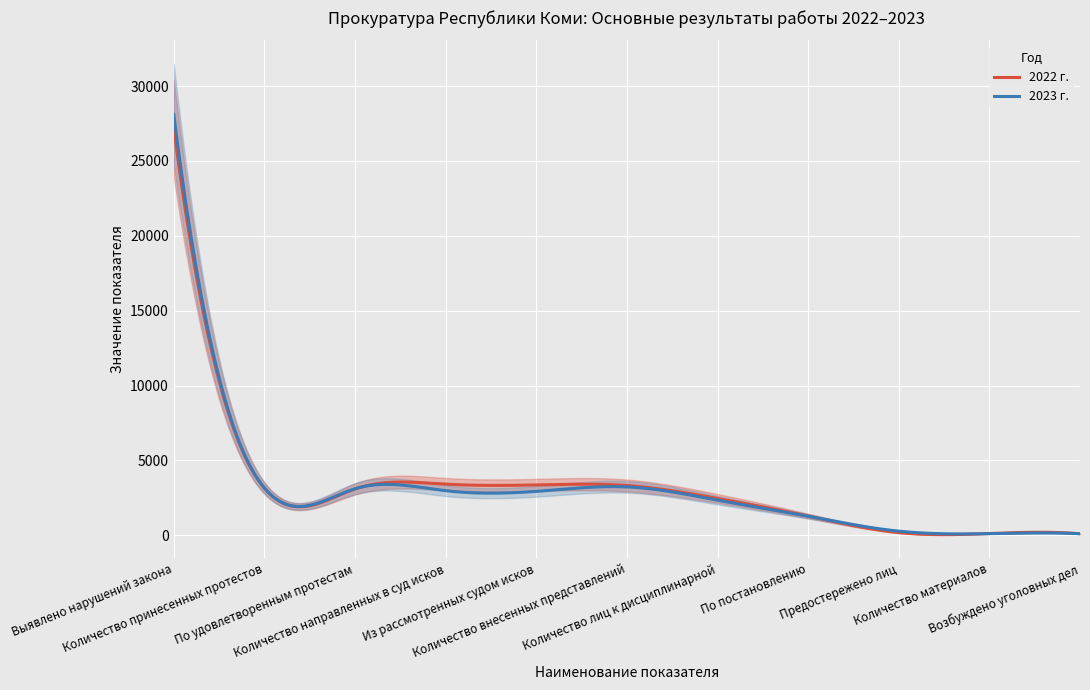

What is the total value across all series at По удовлетворенным протестам?

6197